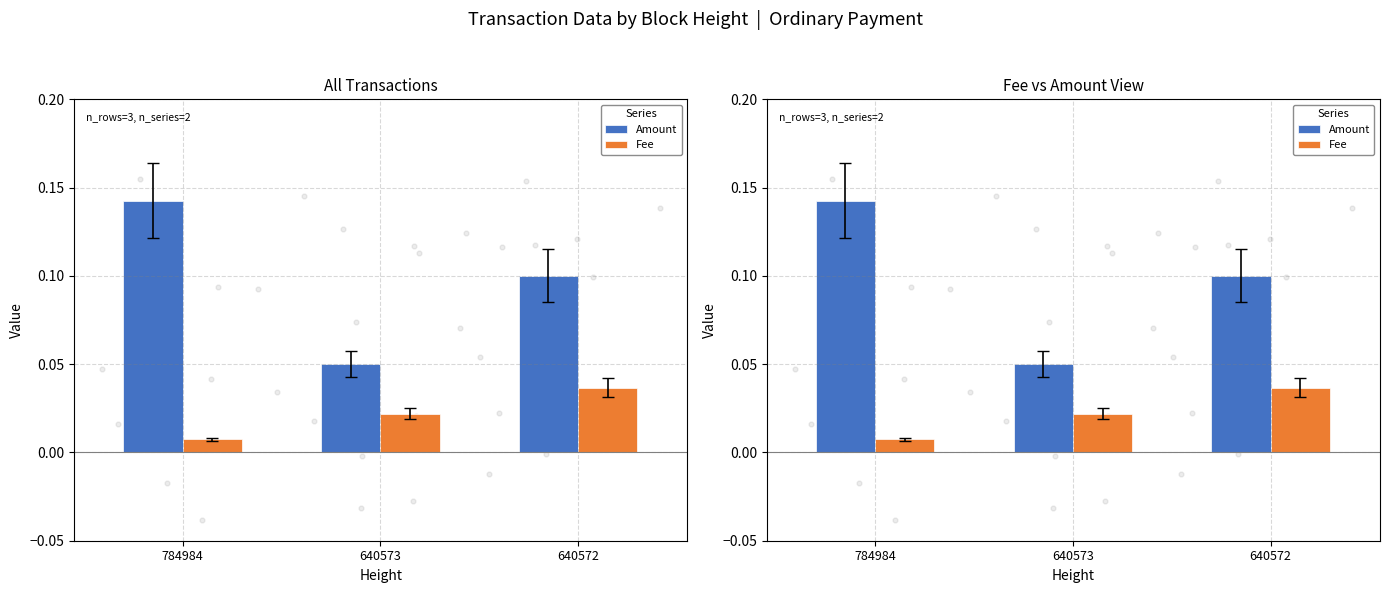

Which series has the largest Y range (max minus min)?

Amount